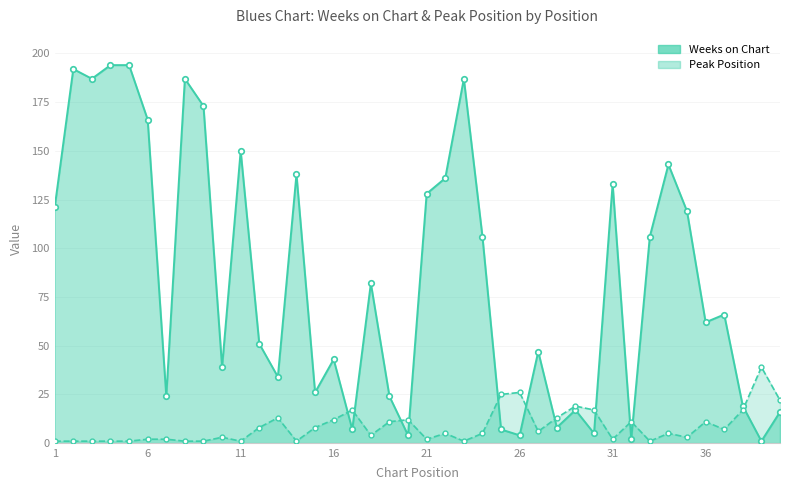

What is the total value across all series at 3?

188